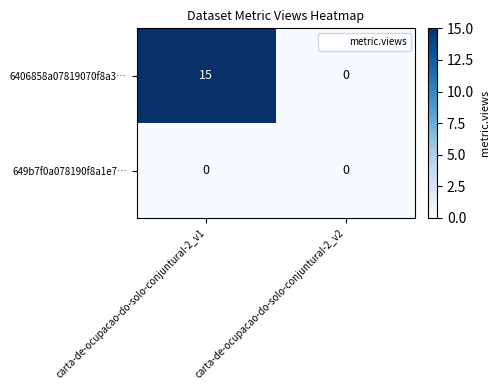

How many series are shown in this chart?

2